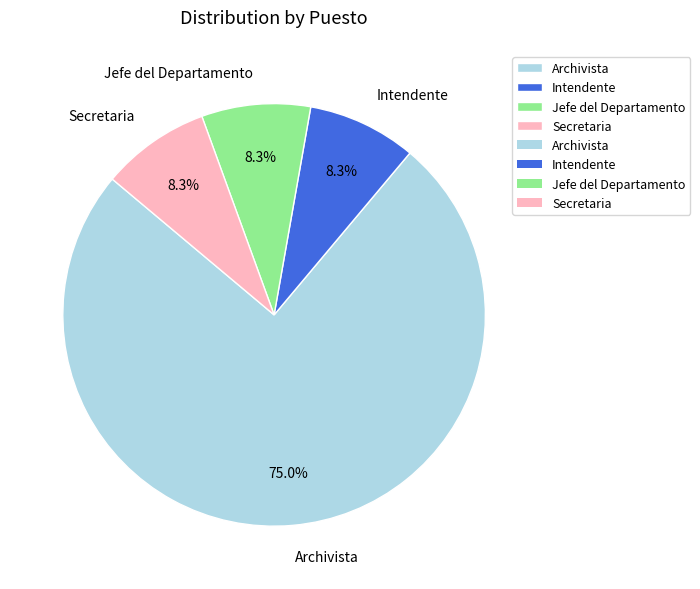

Does any single category account for the majority?

Yes